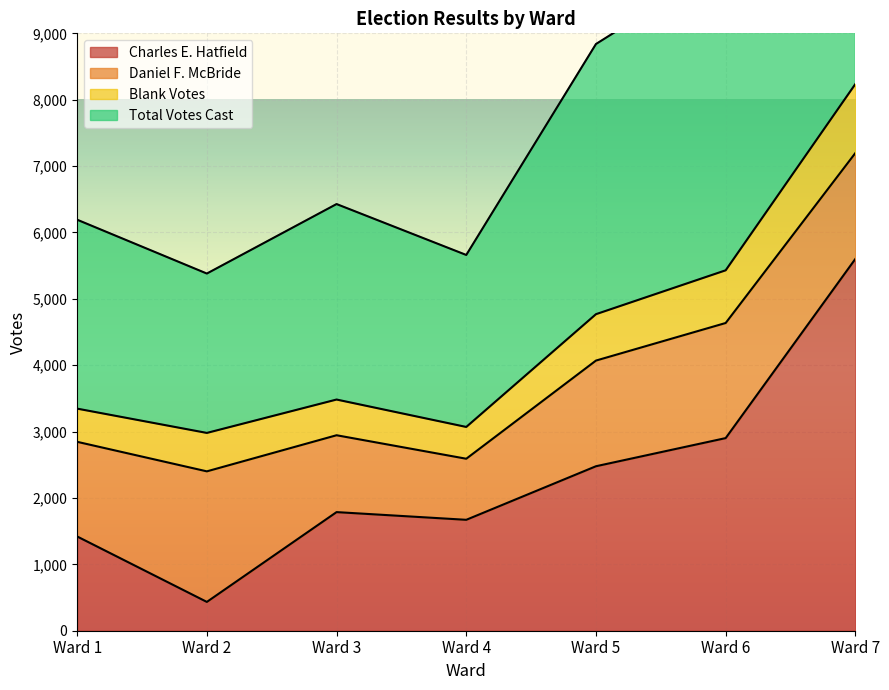

Is the value of Total Votes Cast at Ward 7 greater than the value of Charles E. Hatfield at Ward 7?

Yes